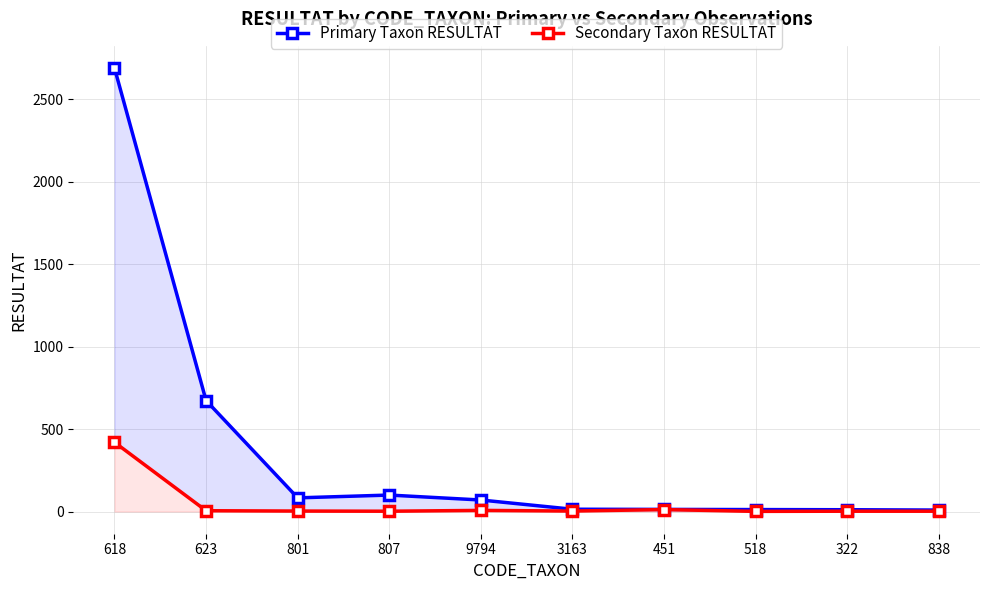

How many distinct data groups are displayed?

2